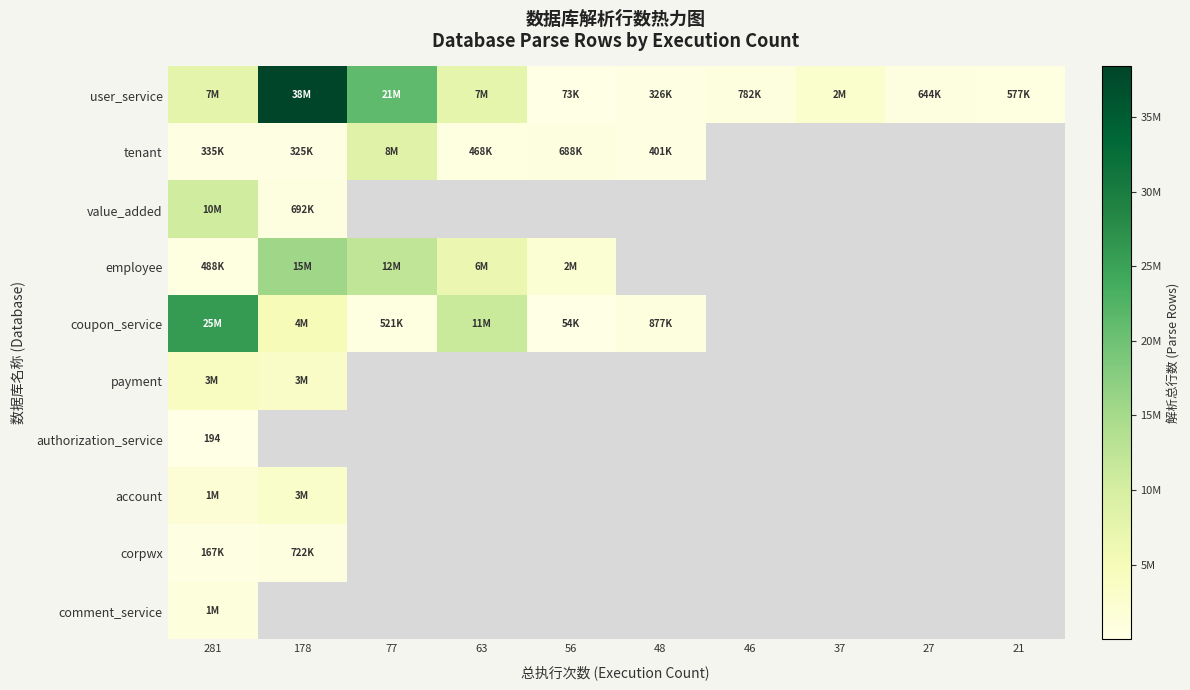

Which has a higher value, 56 or 77?

77